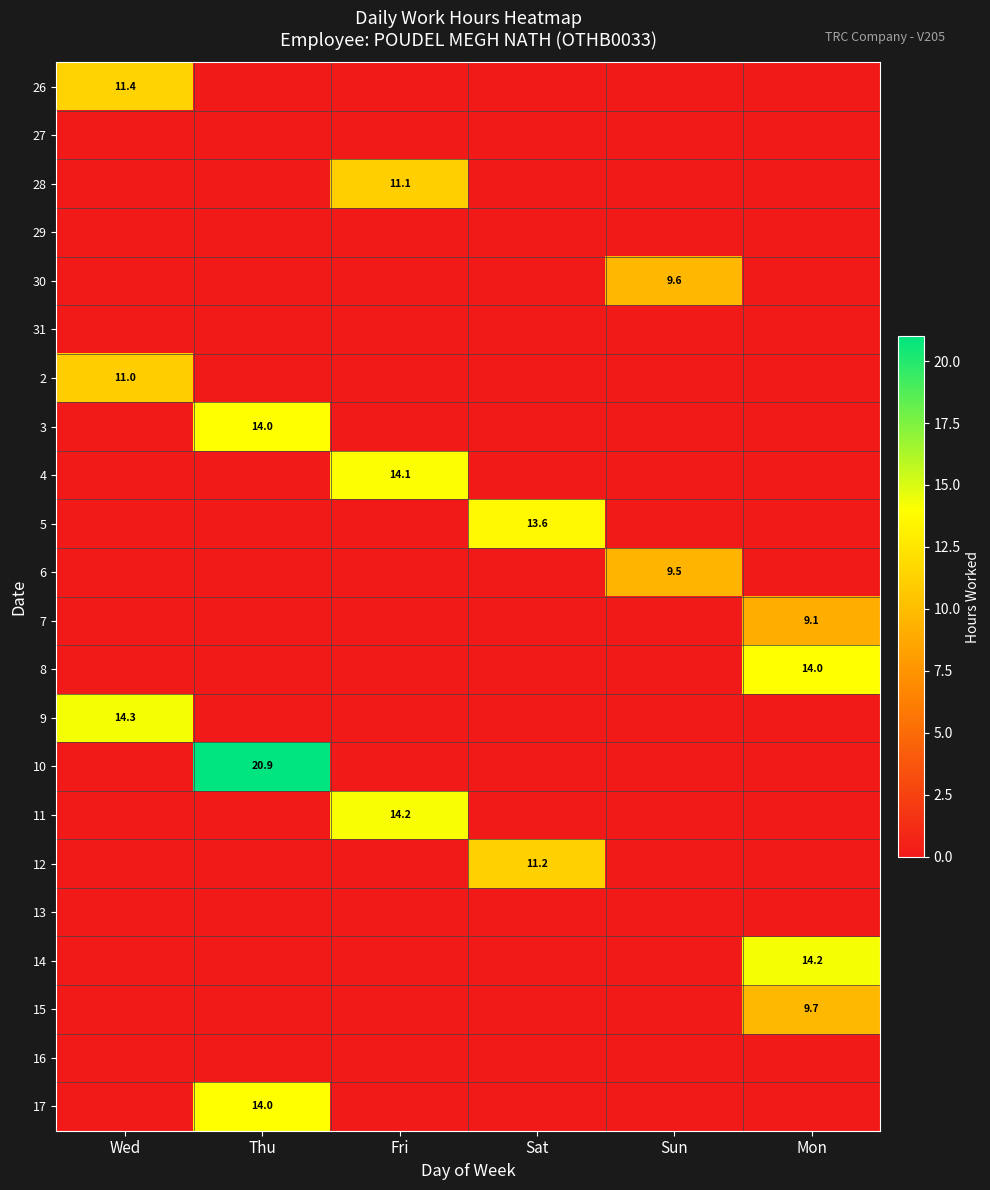

Is it true that 3 equals 14.0 at Thu?

True